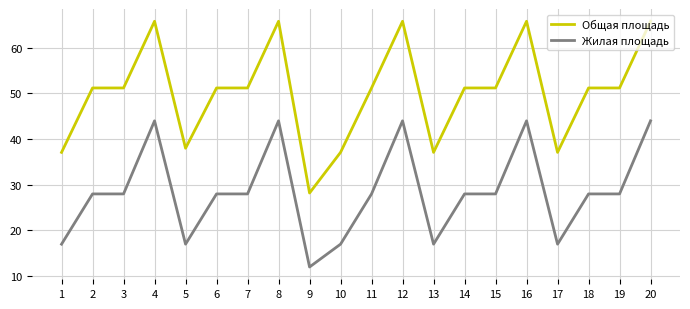

What is the minimum value shown in the chart?

12.0